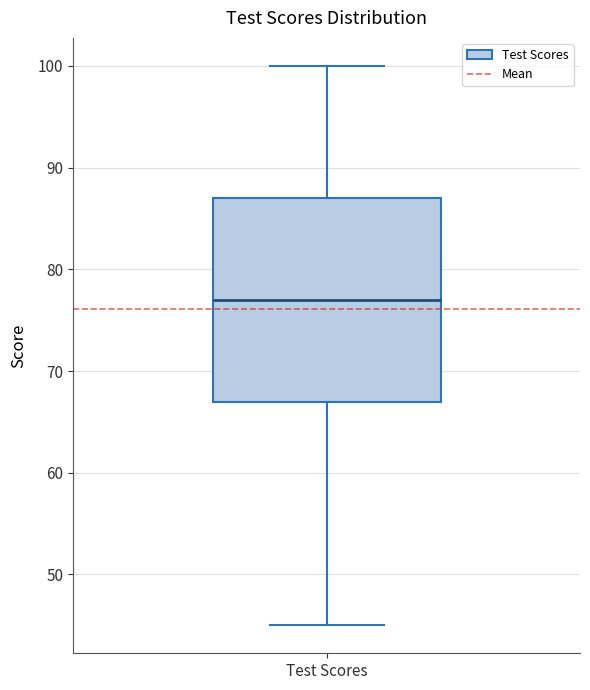

Transcribe this box plot: give where the median line is, the range the box spans, and where the two whiskers end, as read against the y-axis. The values are not printed on the chart, so give them approximately, as read against the axis.

median 77, box 67 to 87, whiskers 45 to 100